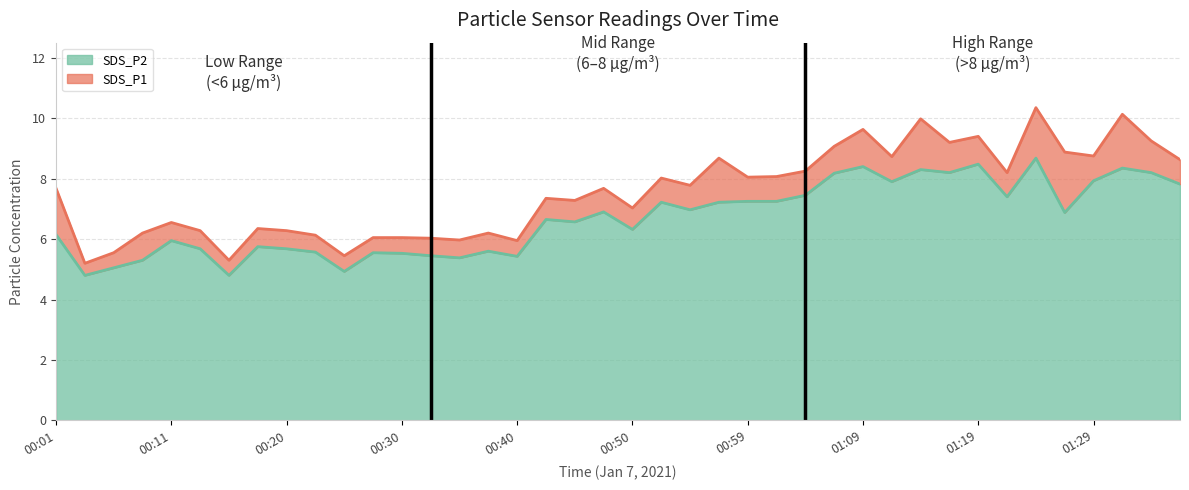

At which label does SDS_P2 reach its minimum?

00:03